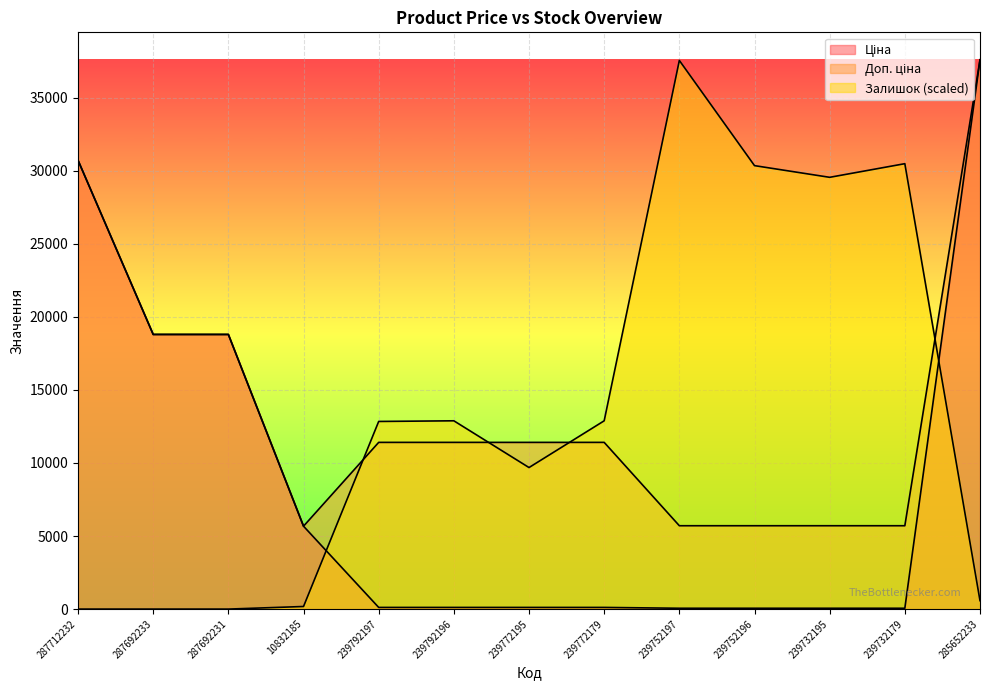

What is the total value across all series at 239732179?

36245.8